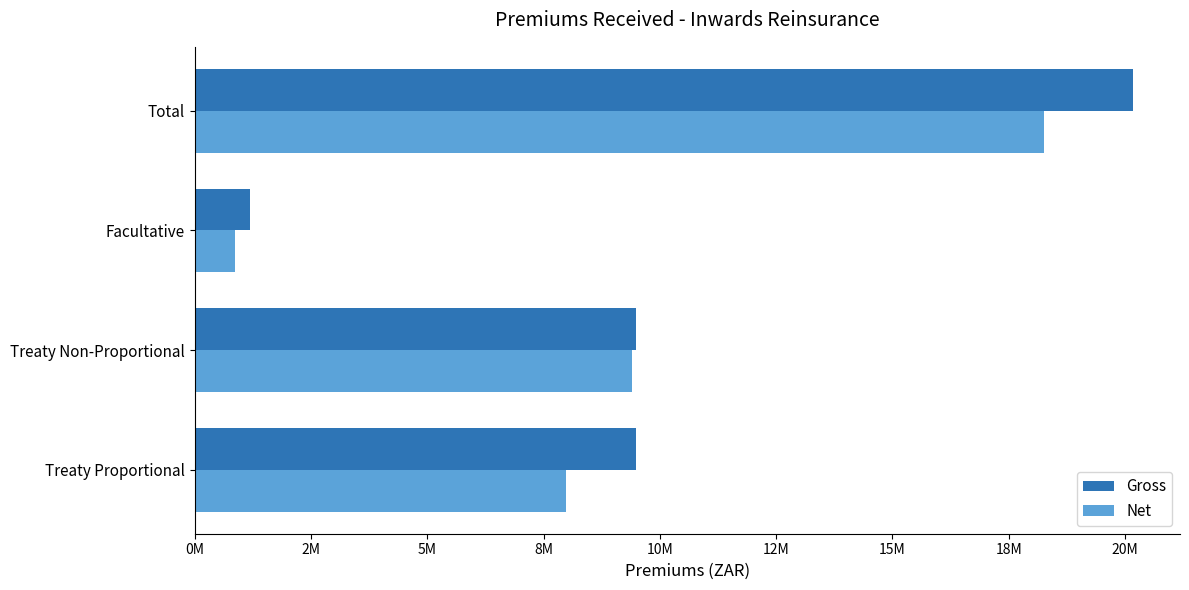

Reading right to left, extract all data points from this chart.

Gross: 20173074.3	1197213.3	9485995.8	9489865.2
Net: 18254210.1	859415.8	9405224.2	7989570.0